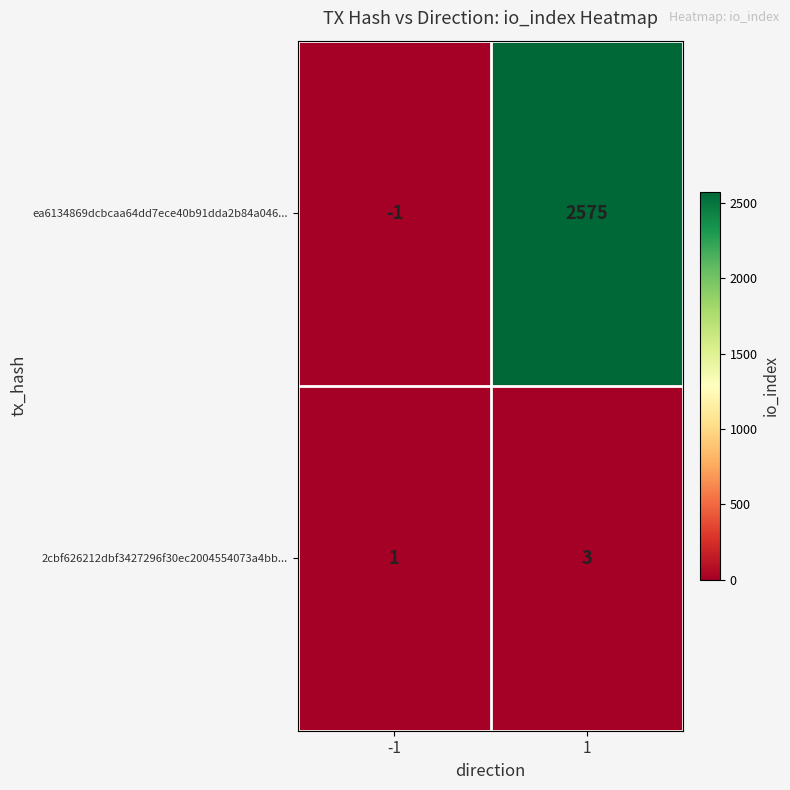

How many data points in ea6134869dcbcaa64dd7ece40b91dda2b84a046... are less than 2575?

1